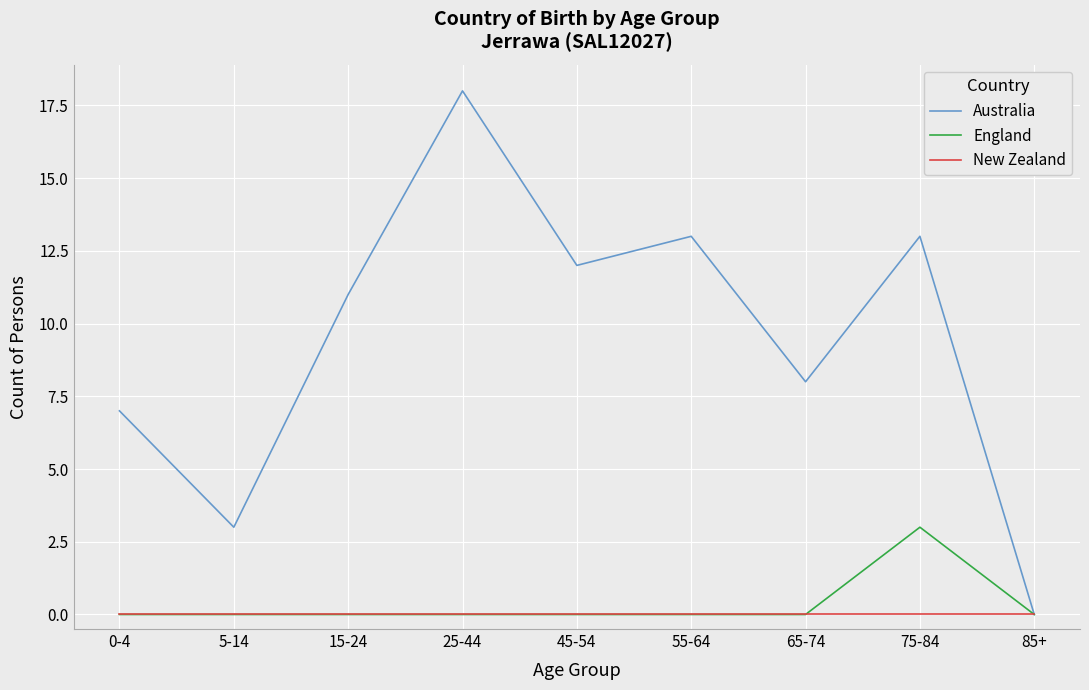

Reading left to right, list all the values displayed in this chart.

Australia: 0-4=7	5-14=3	15-24=11	25-44=18	45-54=12	55-64=13	65-74=8	75-84=13	85+=0
England: 0-4=0	5-14=0	15-24=0	25-44=0	45-54=0	55-64=0	65-74=0	75-84=3	85+=0
New Zealand: 0-4=0	5-14=0	15-24=0	25-44=0	45-54=0	55-64=0	65-74=0	75-84=0	85+=0